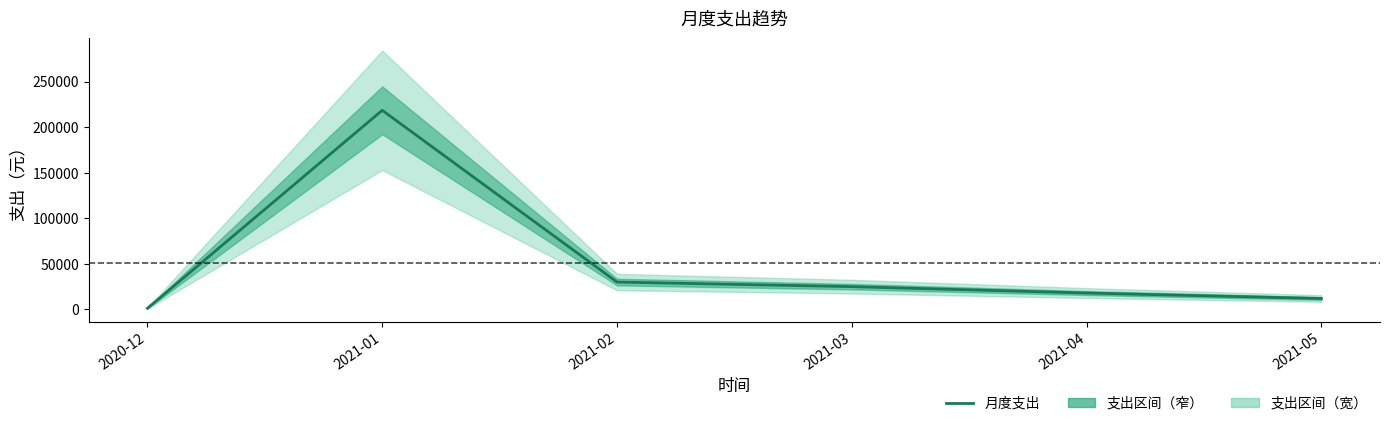

At which label is the value closest to 109963?

2021-02